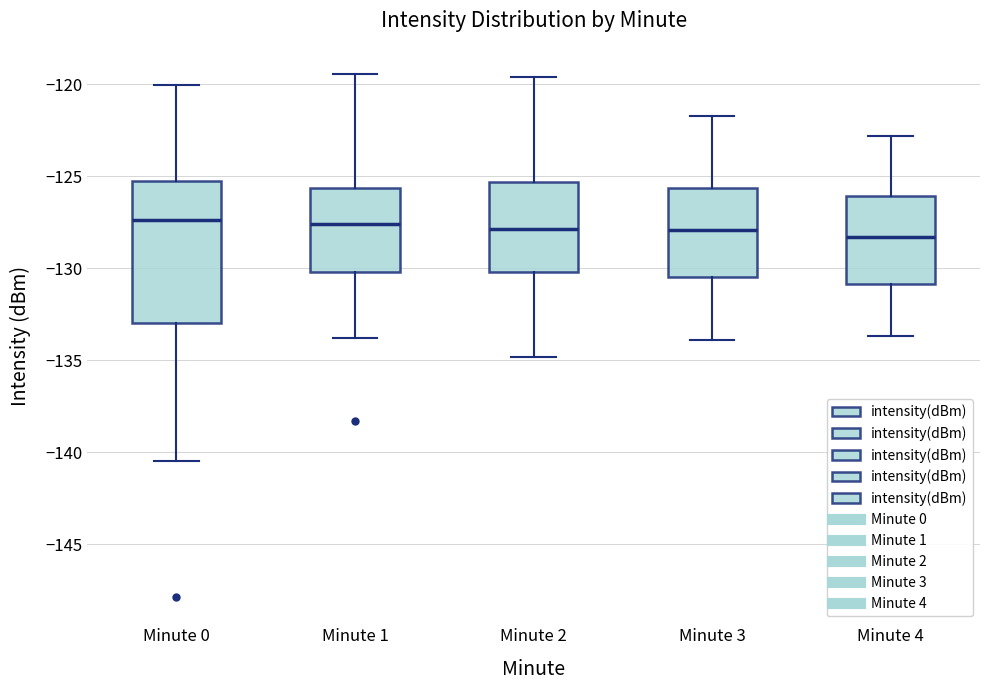

Reading left to right, read every box against the y-axis: the position of its median line, the range the box covers, and the ends of its whiskers. The values are not printed on the chart, so give them approximately, as read against the axis.

Minute 0: median -127.5, box -133.0 to -125.5, whiskers -140.5 to -120.0
Minute 1: median -127.5, box -130.0 to -125.5, whiskers -134.0 to -119.5
Minute 2: median -128.0, box -130.0 to -125.5, whiskers -135.0 to -119.5
Minute 3: median -128.0, box -130.5 to -125.5, whiskers -134.0 to -121.5
Minute 4: median -128.5, box -131.0 to -126.0, whiskers -133.5 to -123.0